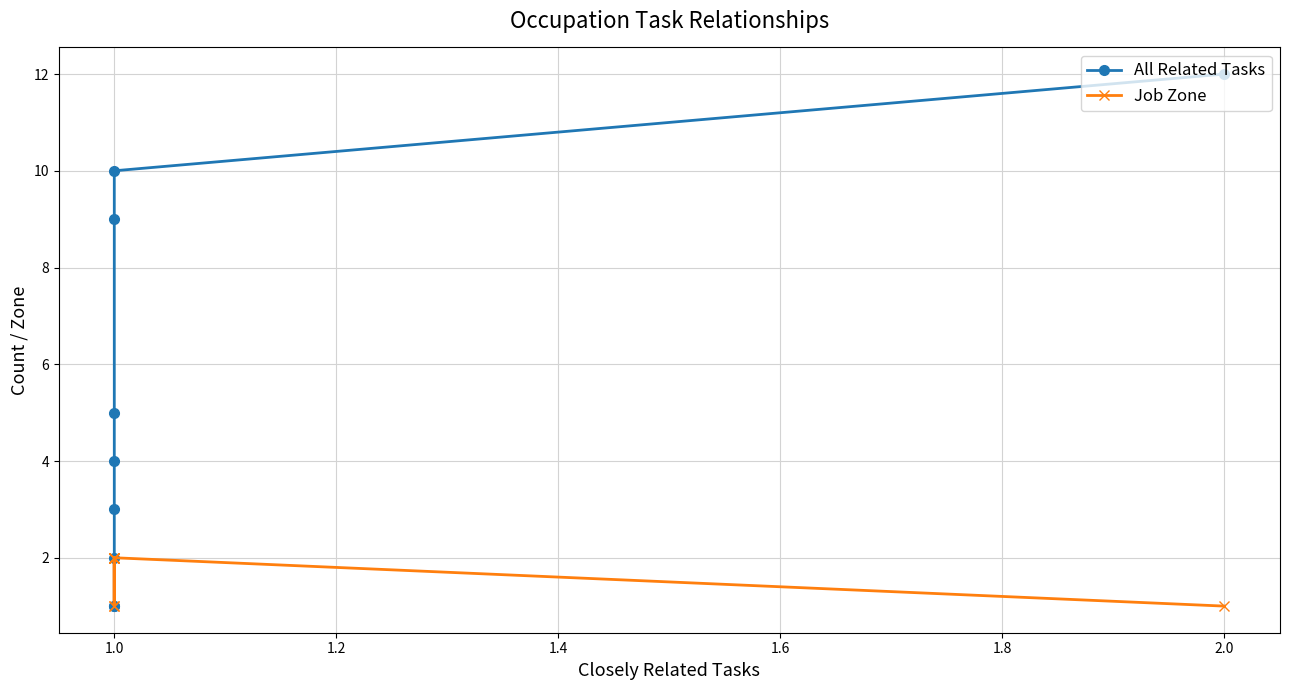

What is the minimum value for Job Zone?

1